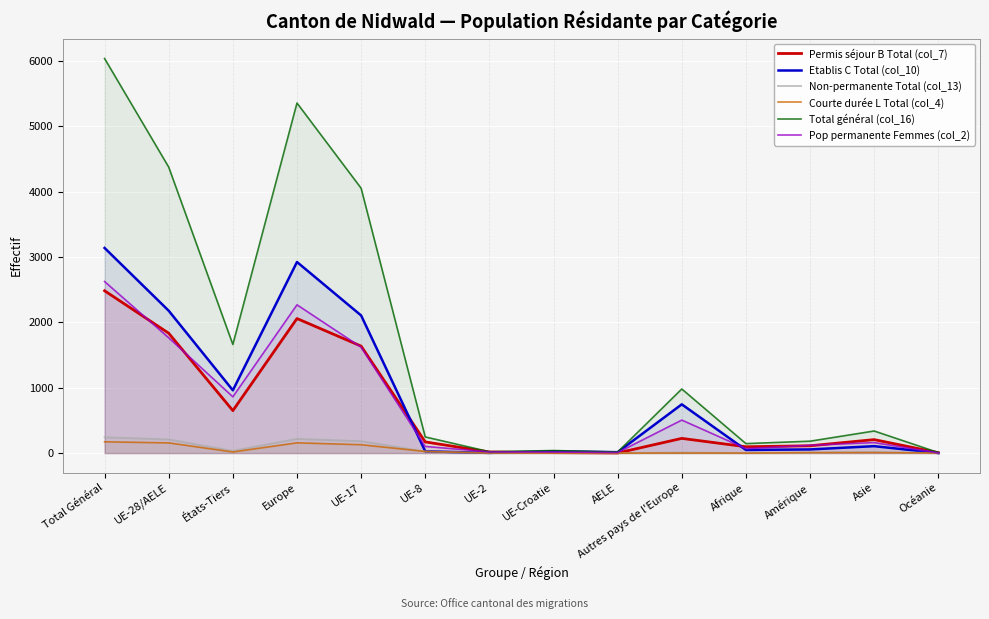

In Pop permanente Femmes (col_2), how many points are lower than both neighbors (excluding endpoints)?

3